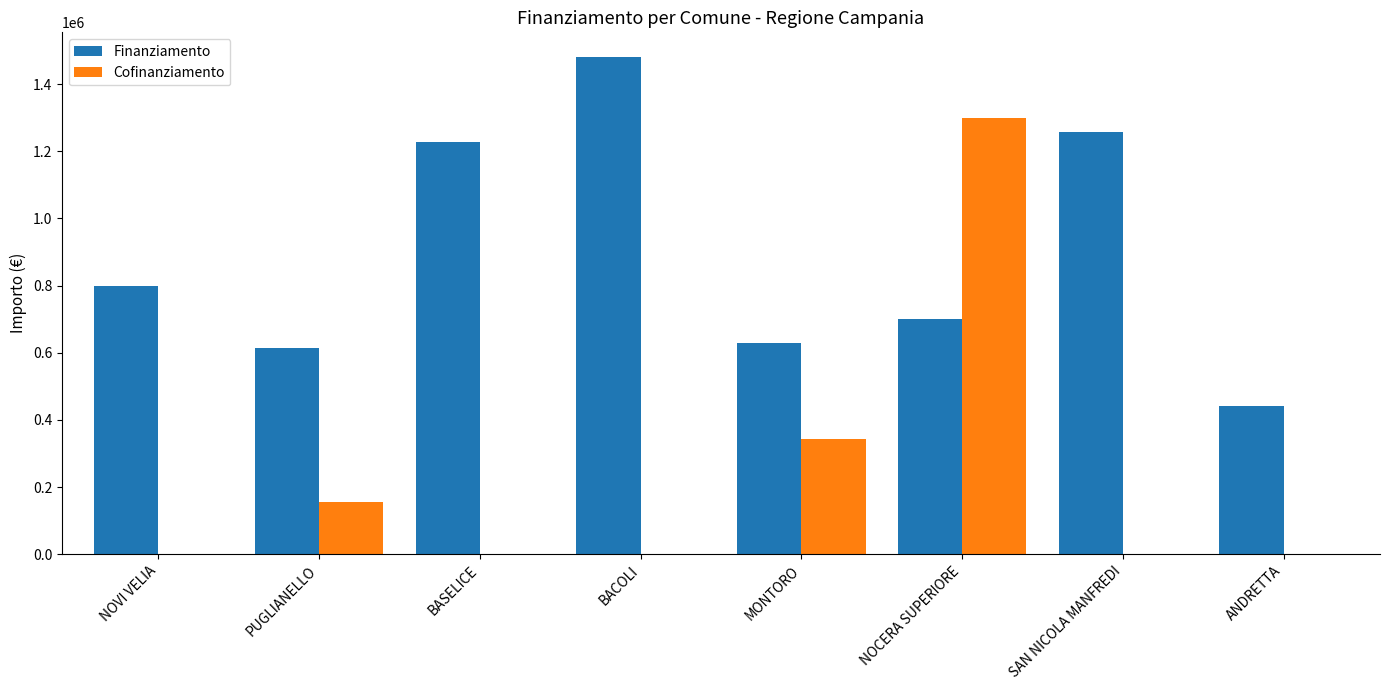

What is the sum of the Cofinanziamento values at BASELICE and NOCERA SUPERIORE?

1300000.0